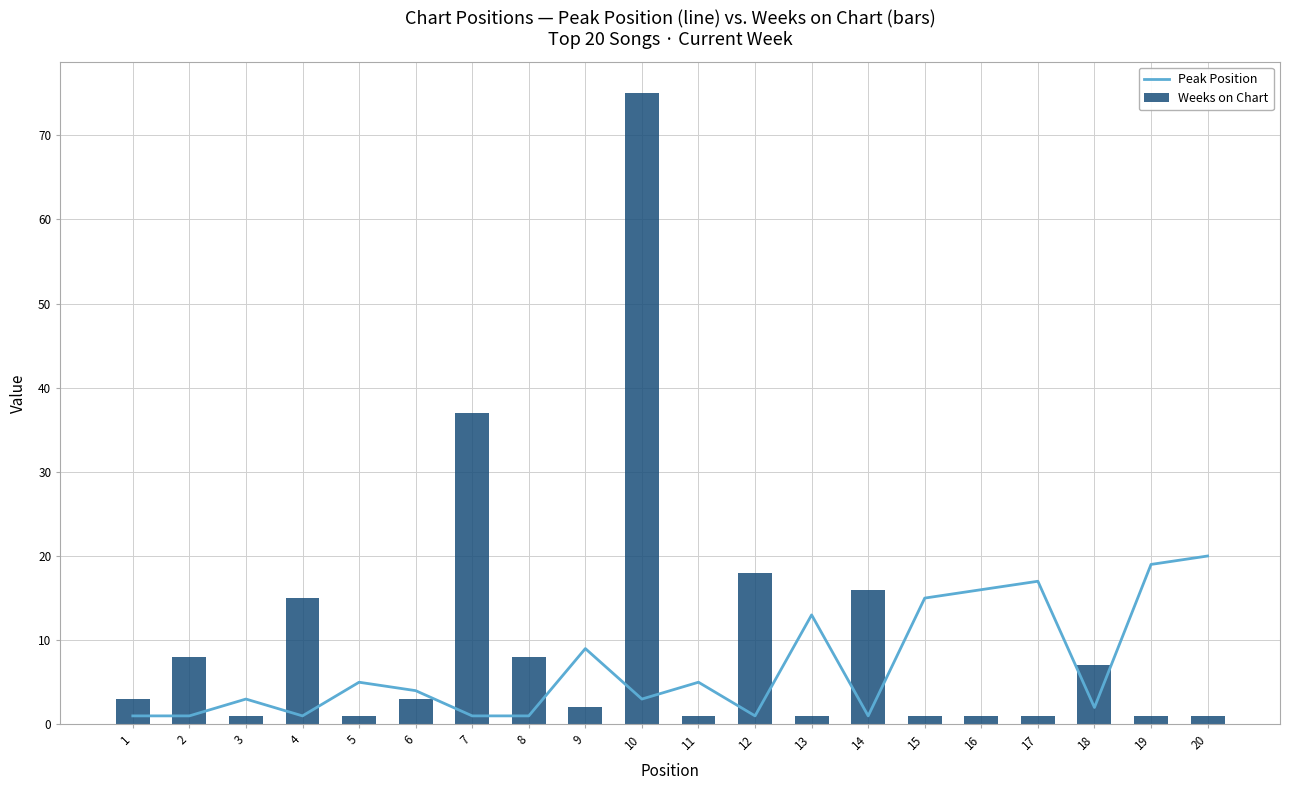

List the series in order of their overall mean, highest first.

Weeks on Chart, Peak Position